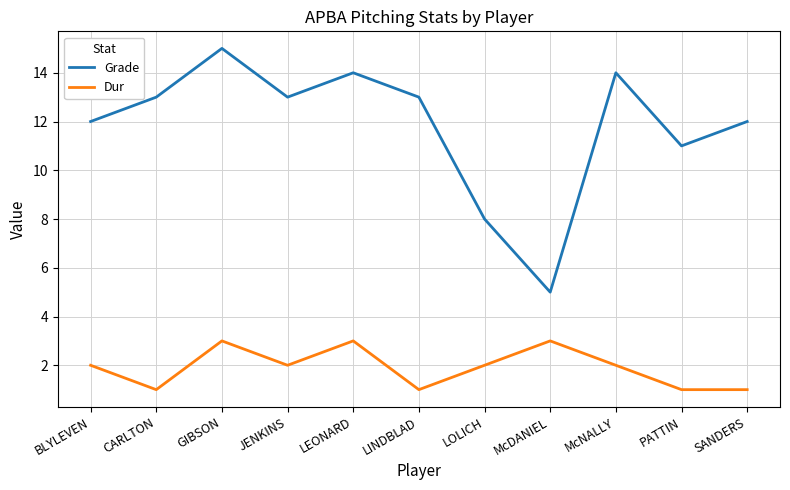

At which category does Grade reach its first local valley?

JENKINS